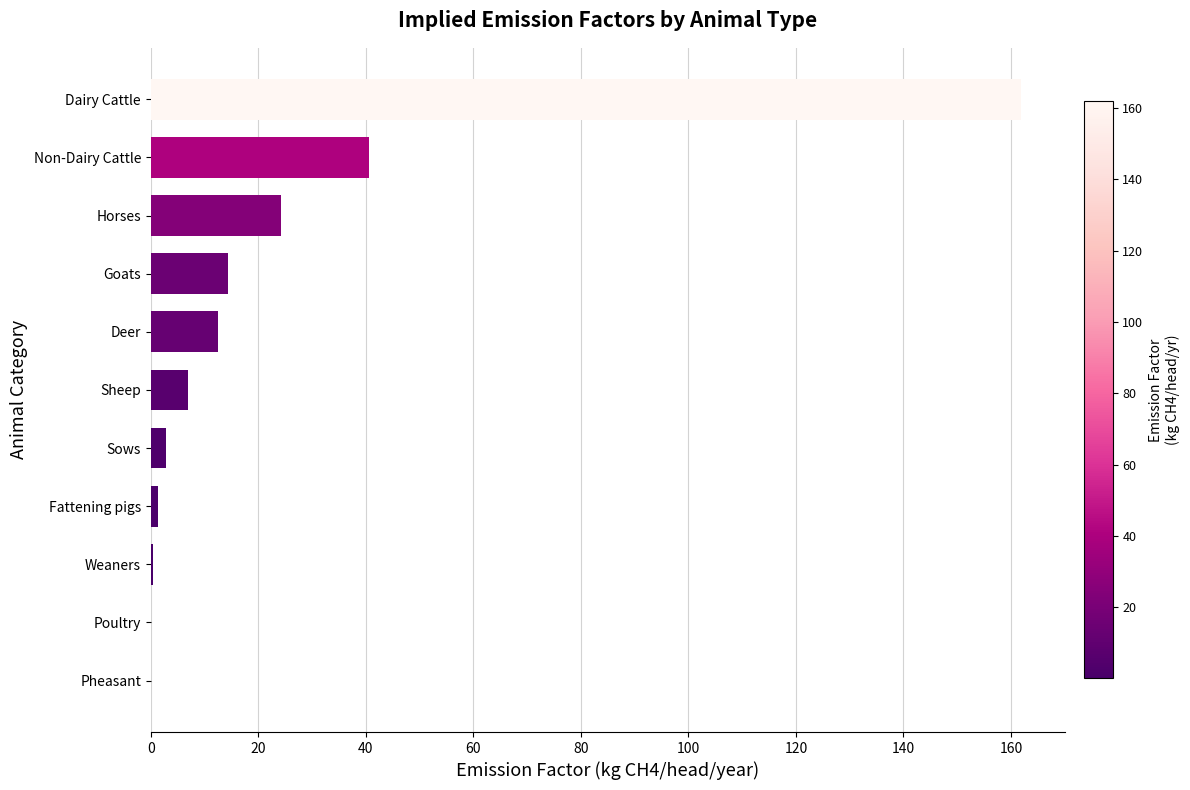

What is the change in value from Goats to Dairy Cattle?

+147.5